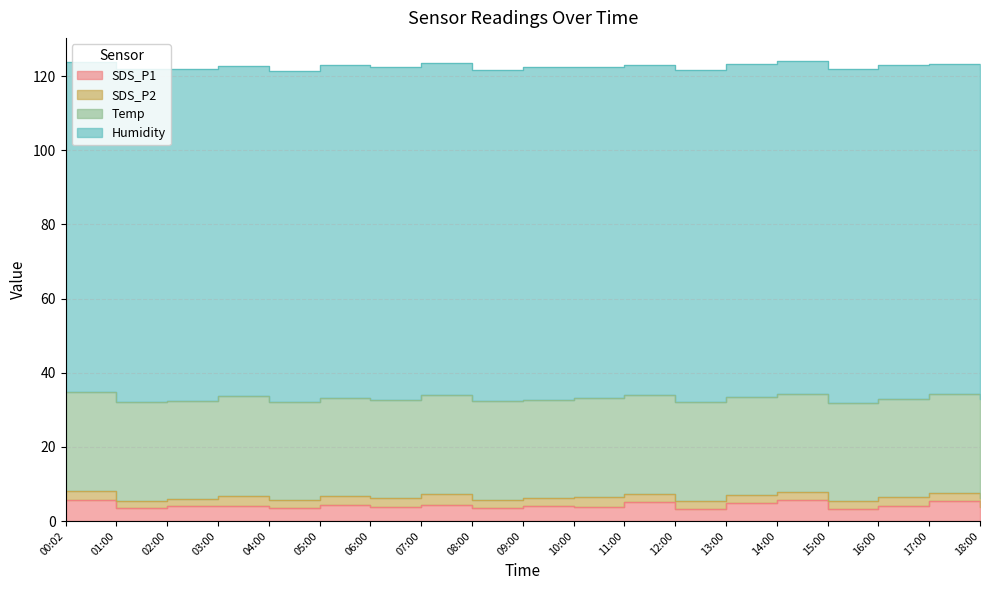

Which series has the largest range (max minus min)?

SDS_P1